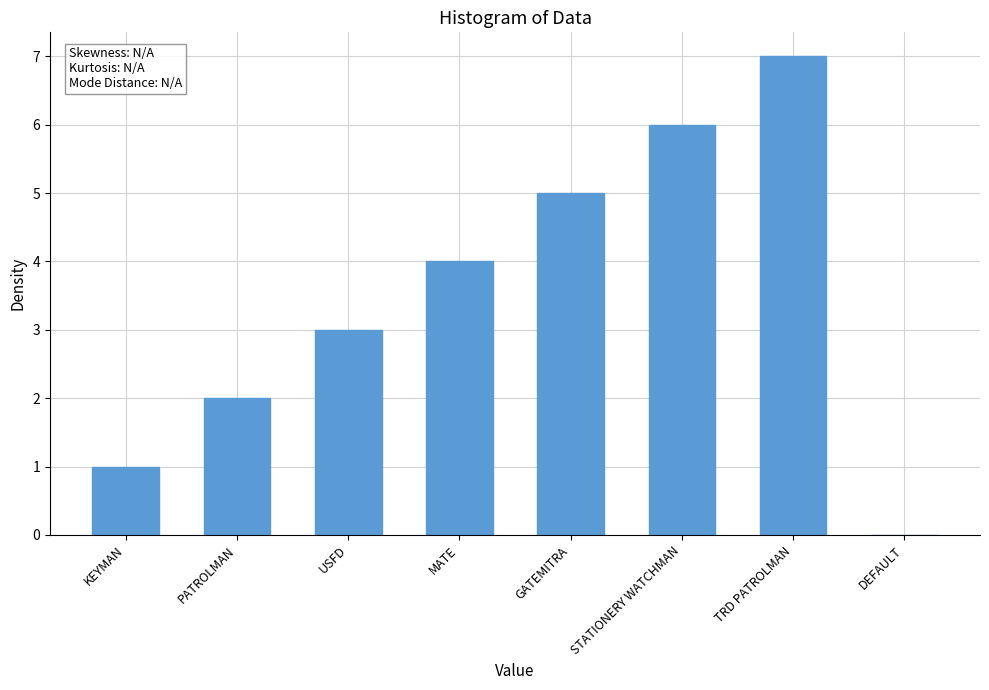

Reading right to left, extract all data points from this chart.

0	7	6	5	4	3	2	1